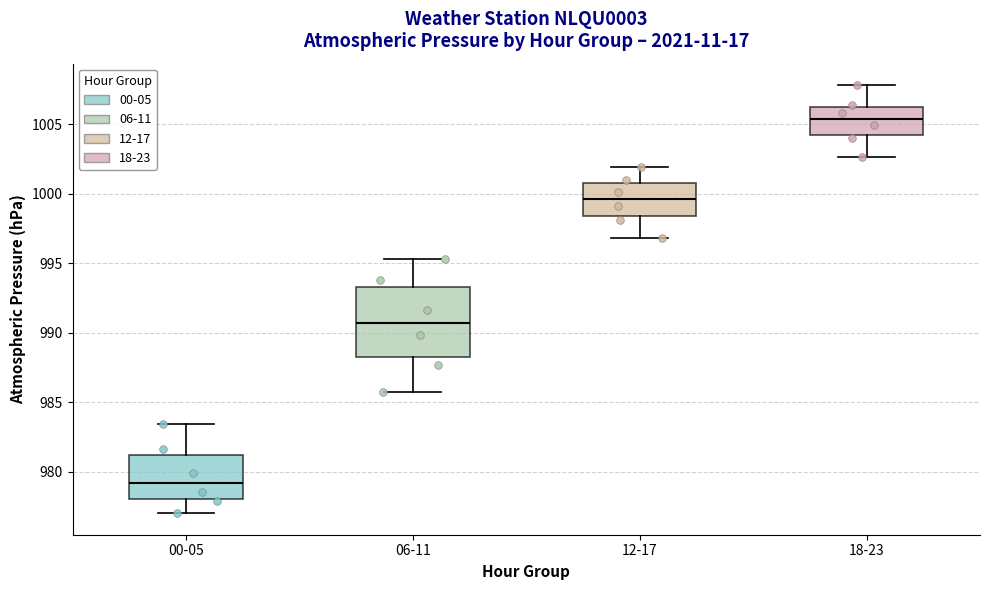

Where is the lower edge of the box for 18-23 on the y-axis? The values are not printed on the chart, so give them approximately, as read against the axis.

1004.0